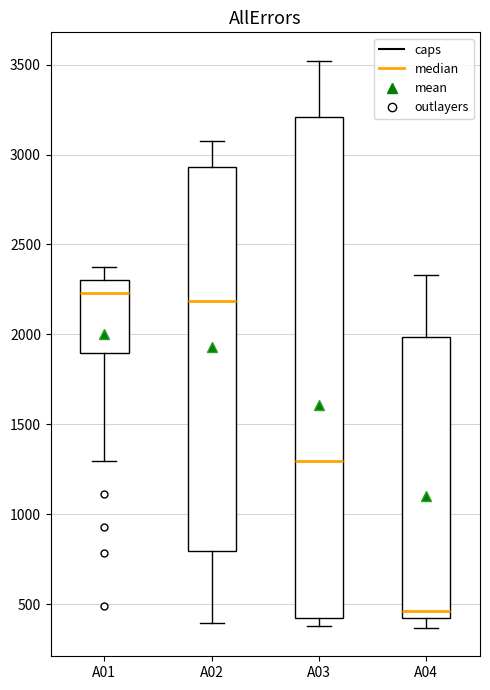

Which box's median line is the lowest?

A04